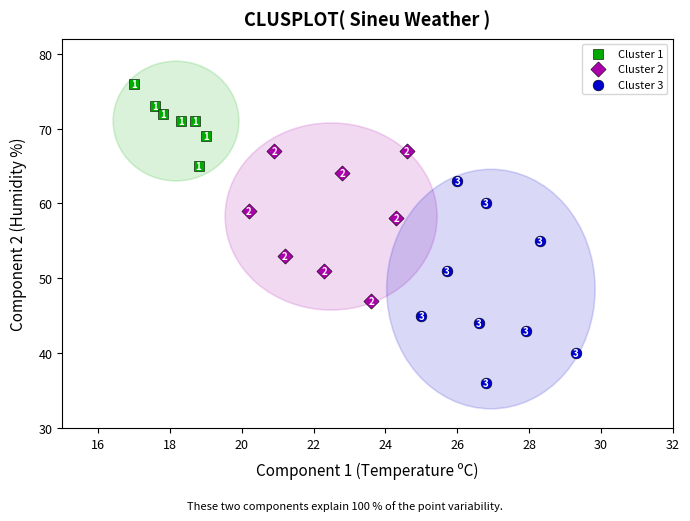

What are all the series names shown in the legend?

Cluster 1, Cluster 2, Cluster 3